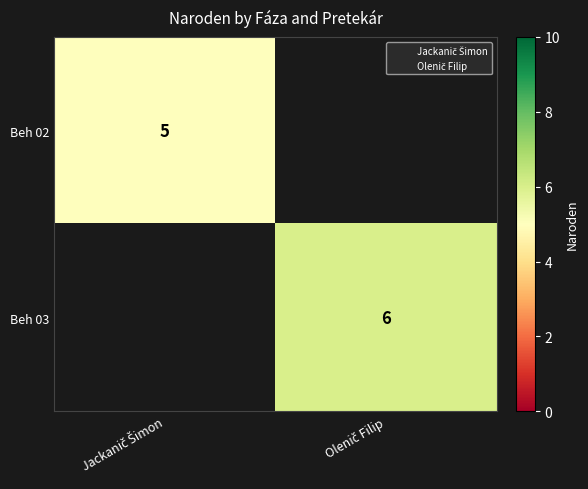

True or false: Beh 02 has a value of 5.0 at Jackanič Šimon.

True